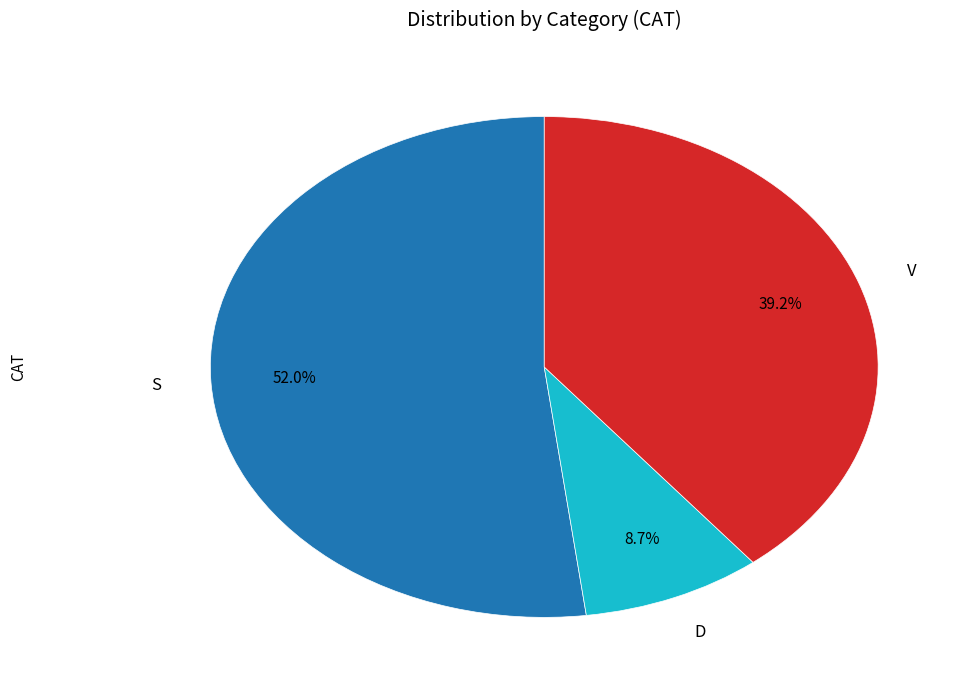

Count the number of slices in the pie.

3